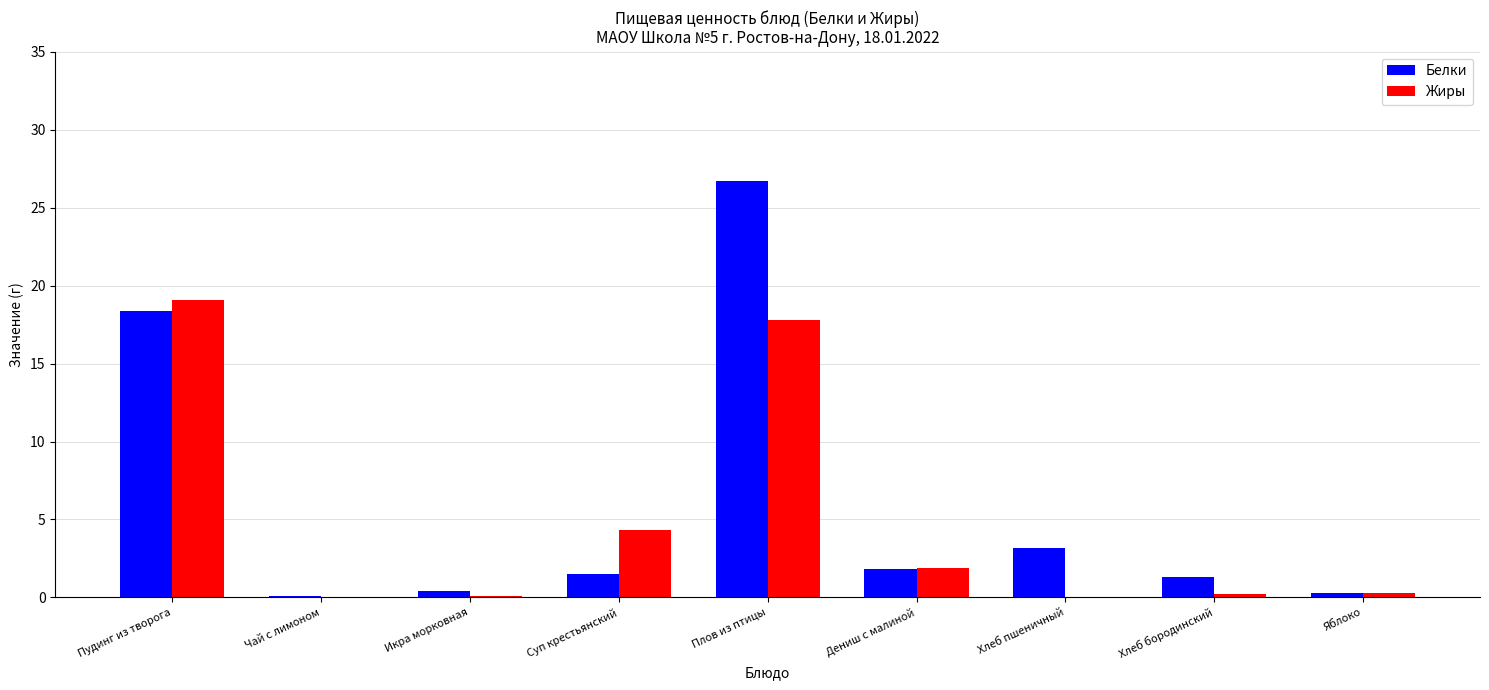

Which series changed the most between Пудинг из творога and Икра морковная?

Жиры